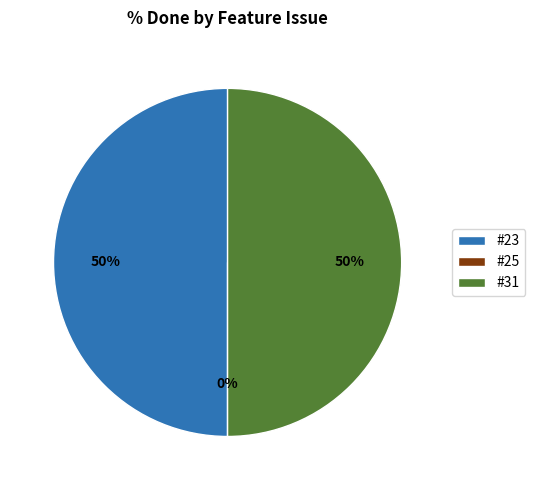

To the nearest percent, what is the difference between the largest and smallest slice percentages?

50%